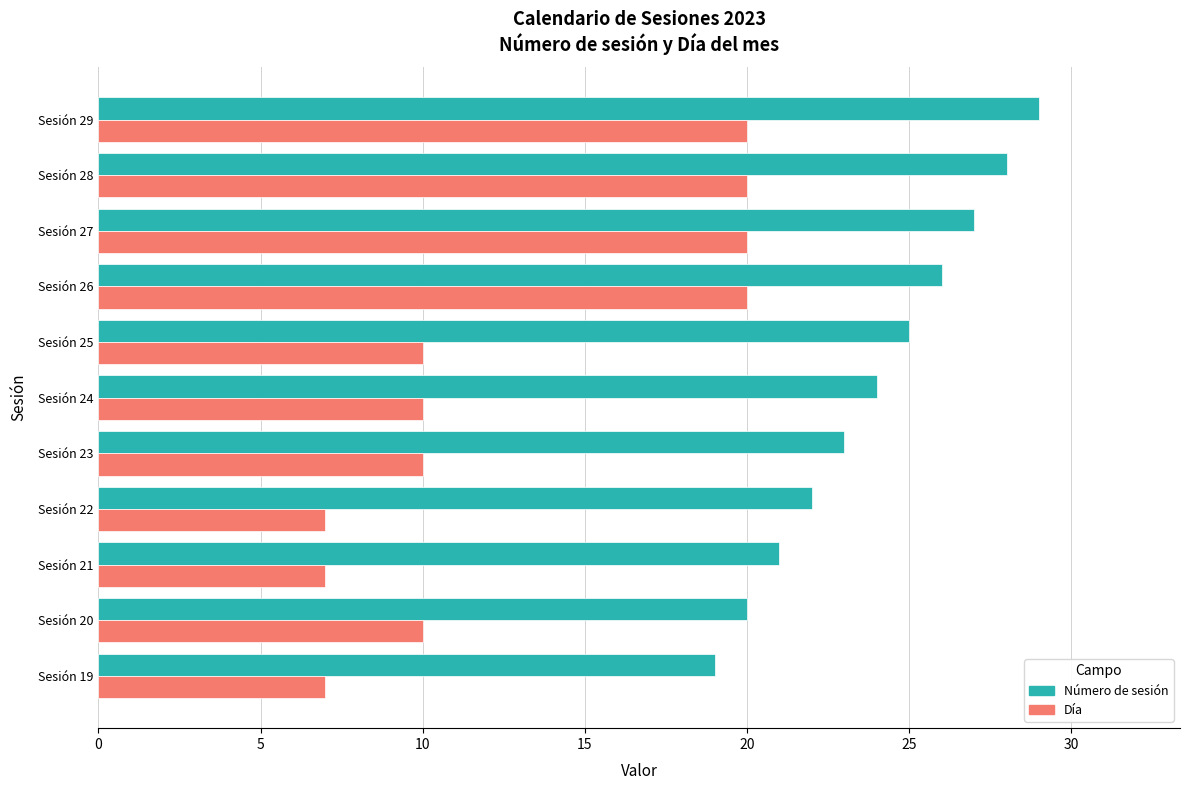

Which category has the highest value across all series?

Sesión 29